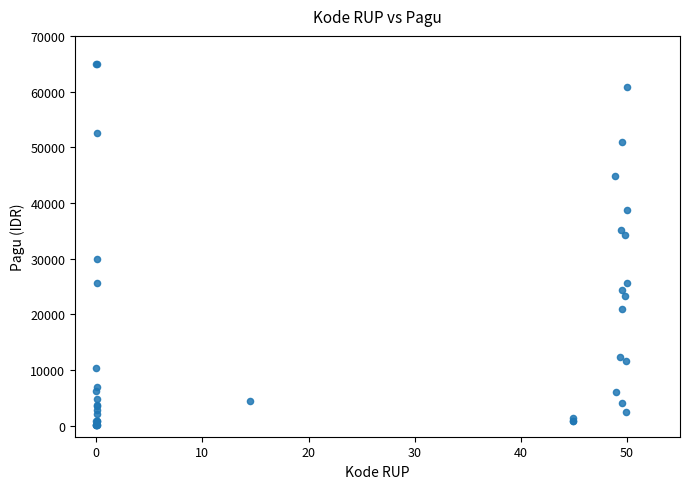

What Y value in the scatter plot is closest to 32559?

34195.2